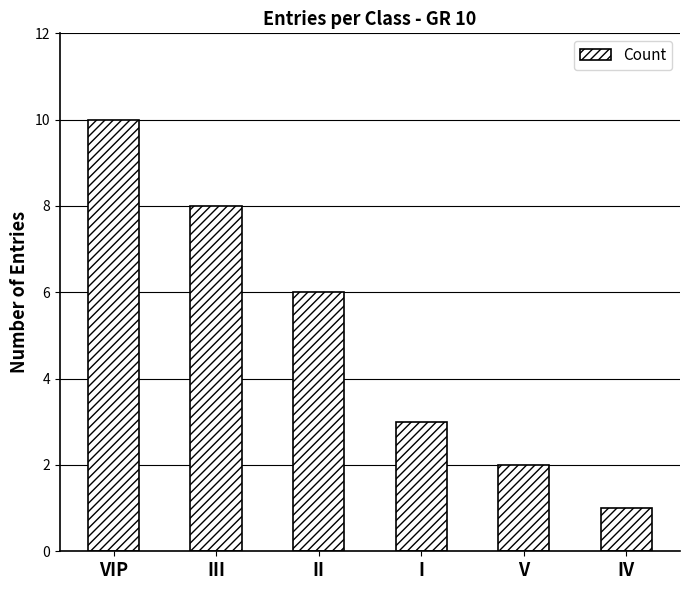

What is the change in value from VIP to II?

-4